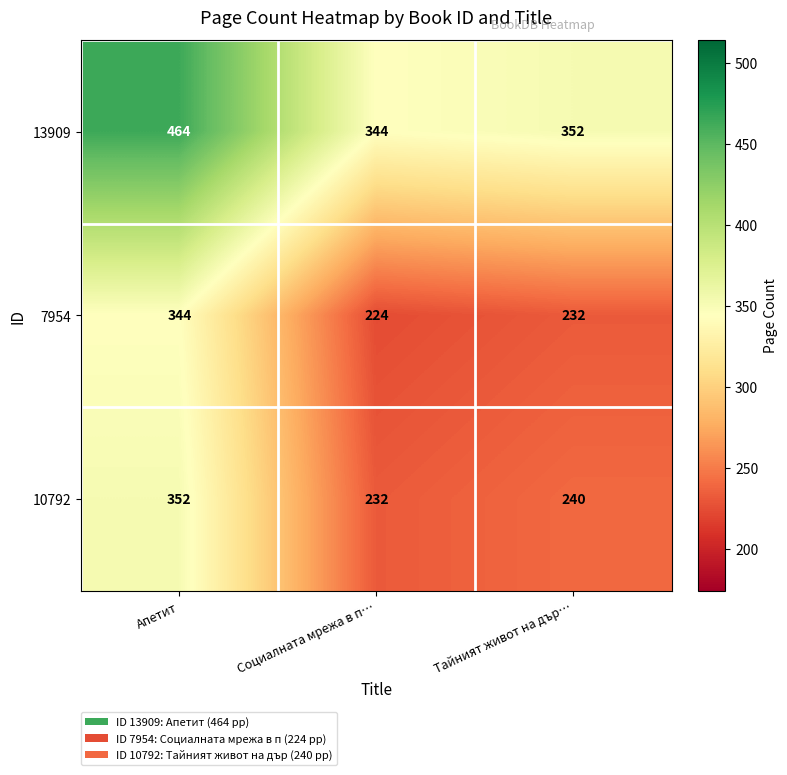

What is the difference between the maximum and minimum values in the 10792 series?

120